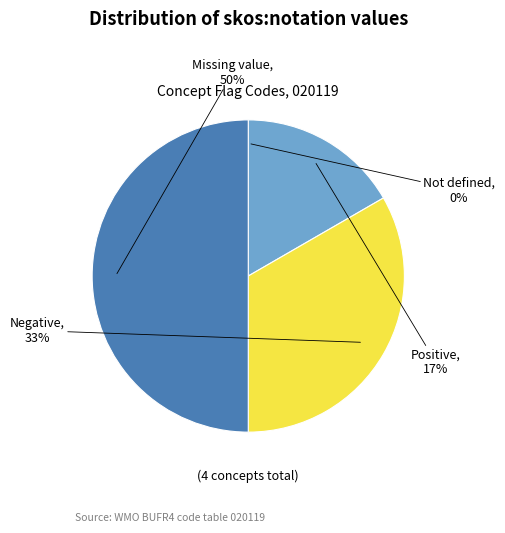

To the nearest percent, what is the combined percentage of Negative and Missing value?

83%